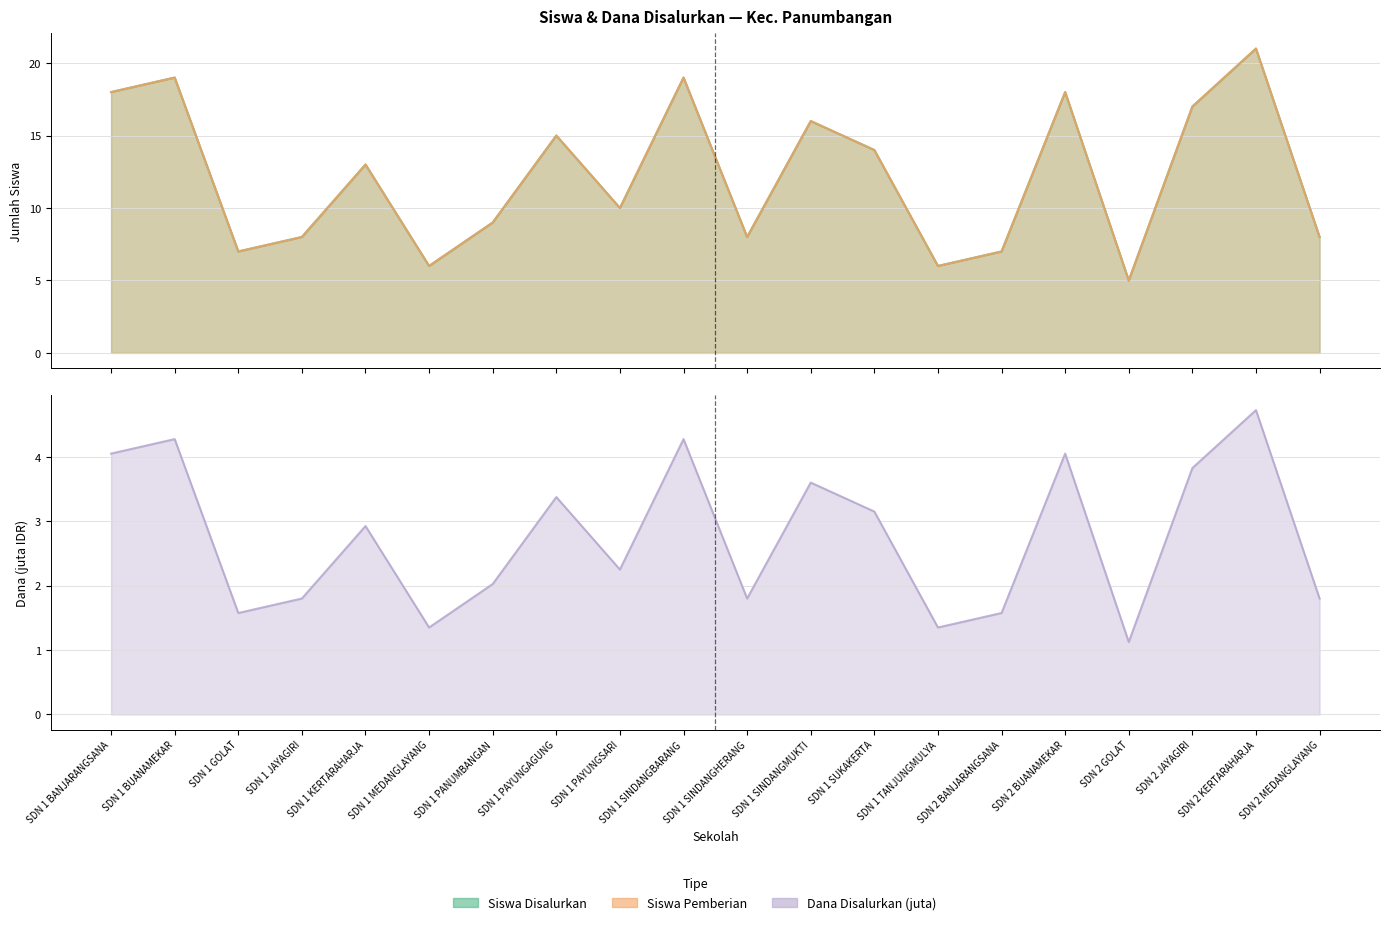

What is the value of the Siswa Pemberian point at the 12th from the left?

16.0